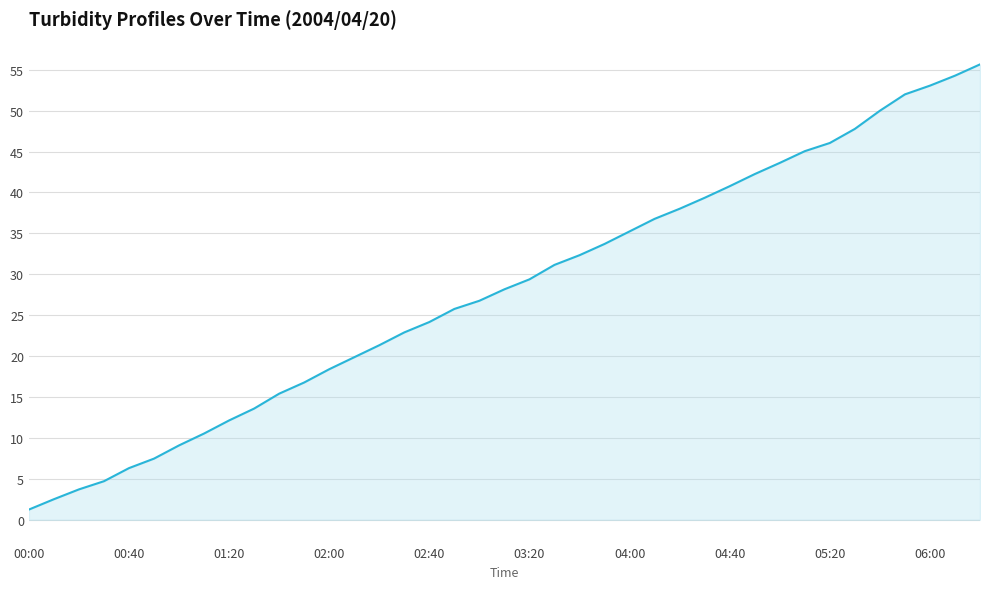

What is the difference between the maximum and minimum values?

54.4